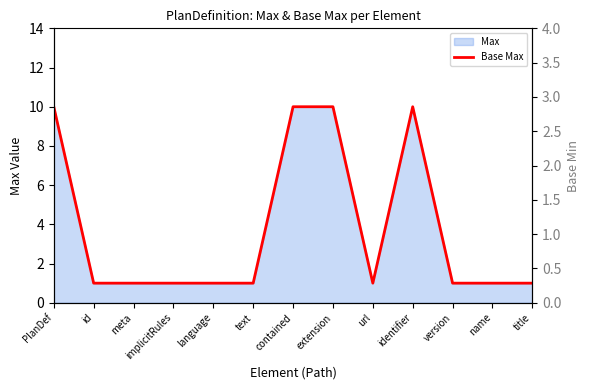

Which label corresponds to the largest value in the chart?

PlanDef